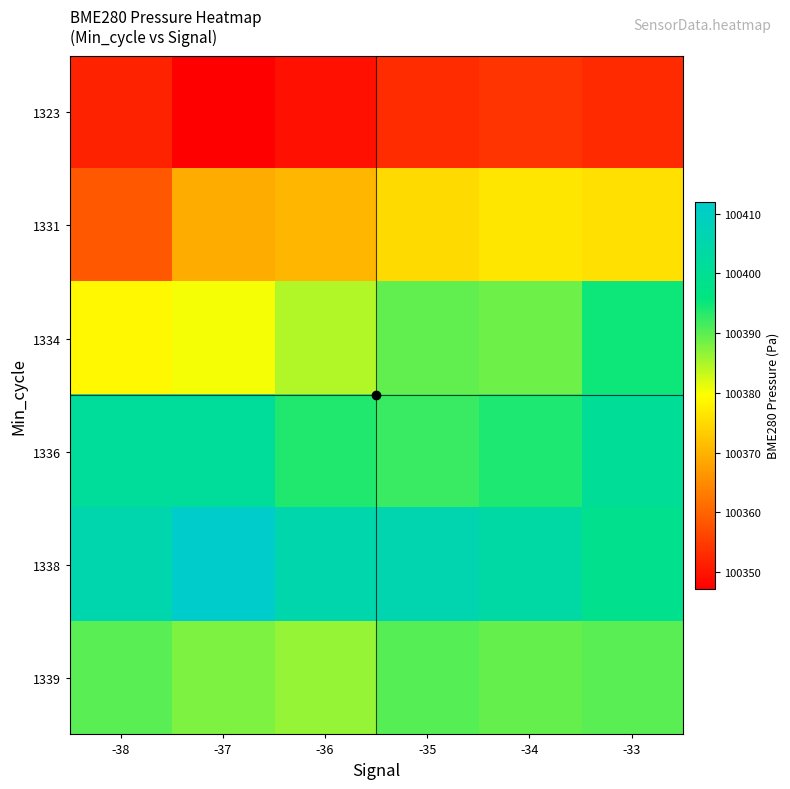

Reading left to right, list all the values displayed in this chart.

1323: -38=100351.7	-37=100347.2	-36=100349.4	-35=100352.9	-34=100353.9	-33=100352.7
1331: -38=100358.5	-37=100369.0	-36=100370.3	-35=100374.8	-34=100376.4	-33=100375.8
1334: -38=100378.7	-37=100380.2	-36=100384.6	-35=100389.6	-34=100388.8	-33=100394.8
1336: -38=100401.2	-37=100401.4	-36=100393.7	-35=100392.1	-34=100394.0	-33=100400.9
1338: -38=100405.5	-37=100412.0	-36=100405.3	-35=100406.1	-34=100403.4	-33=100398.6
1339: -38=100390.1	-37=100387.9	-36=100386.3	-35=100390.4	-34=100389.3	-33=100390.1